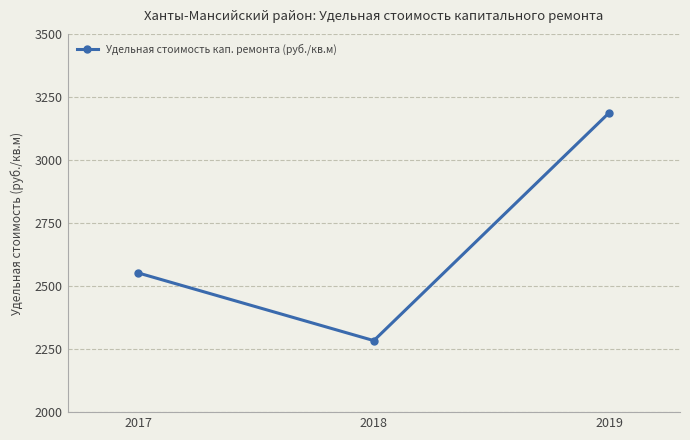

Is it true that the value at 2018 is 2283.6?

True